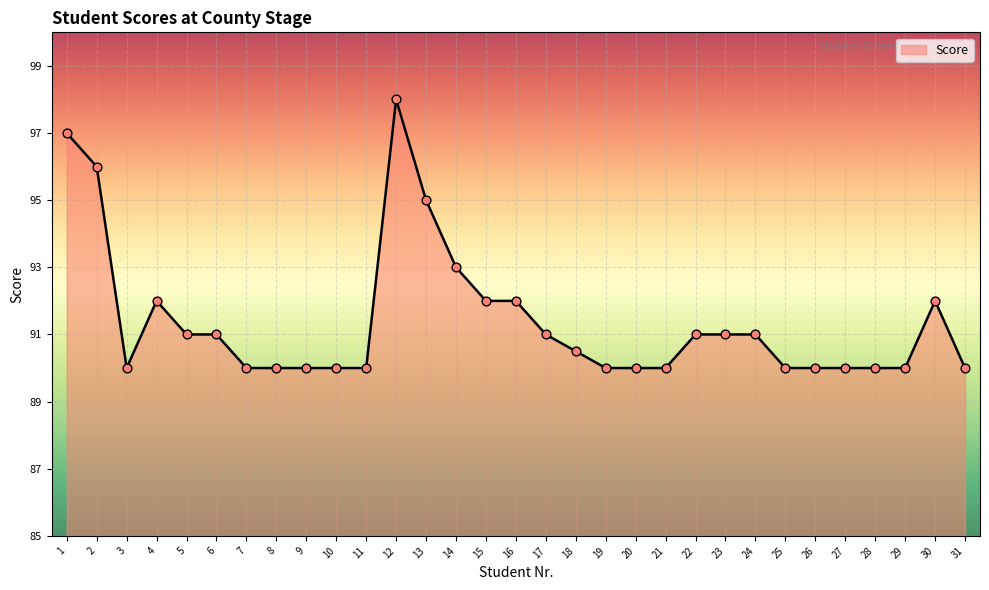

What is the change in value from 15 to 24?

-1.0